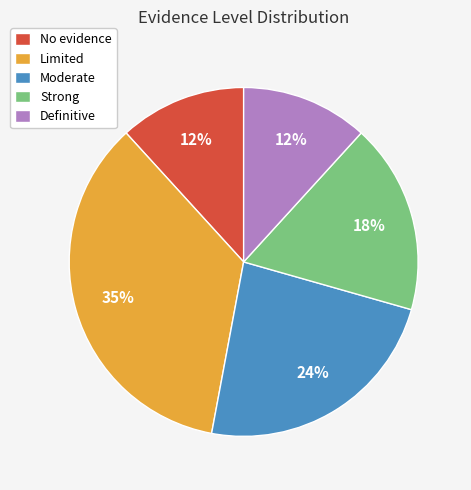

Is it true that No evidence is 12% of the pie?

True